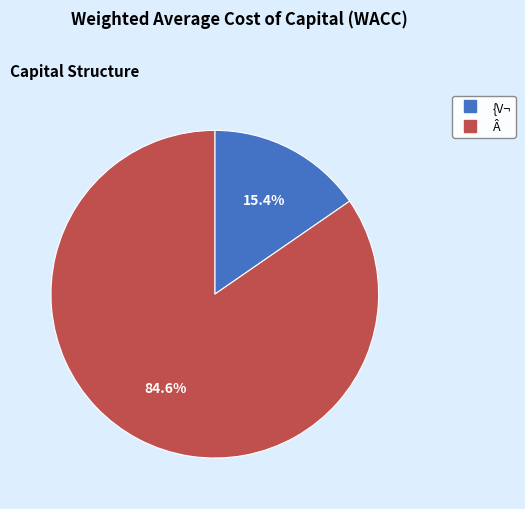

What percentage do Â and {V¬ together represent?

100.0%